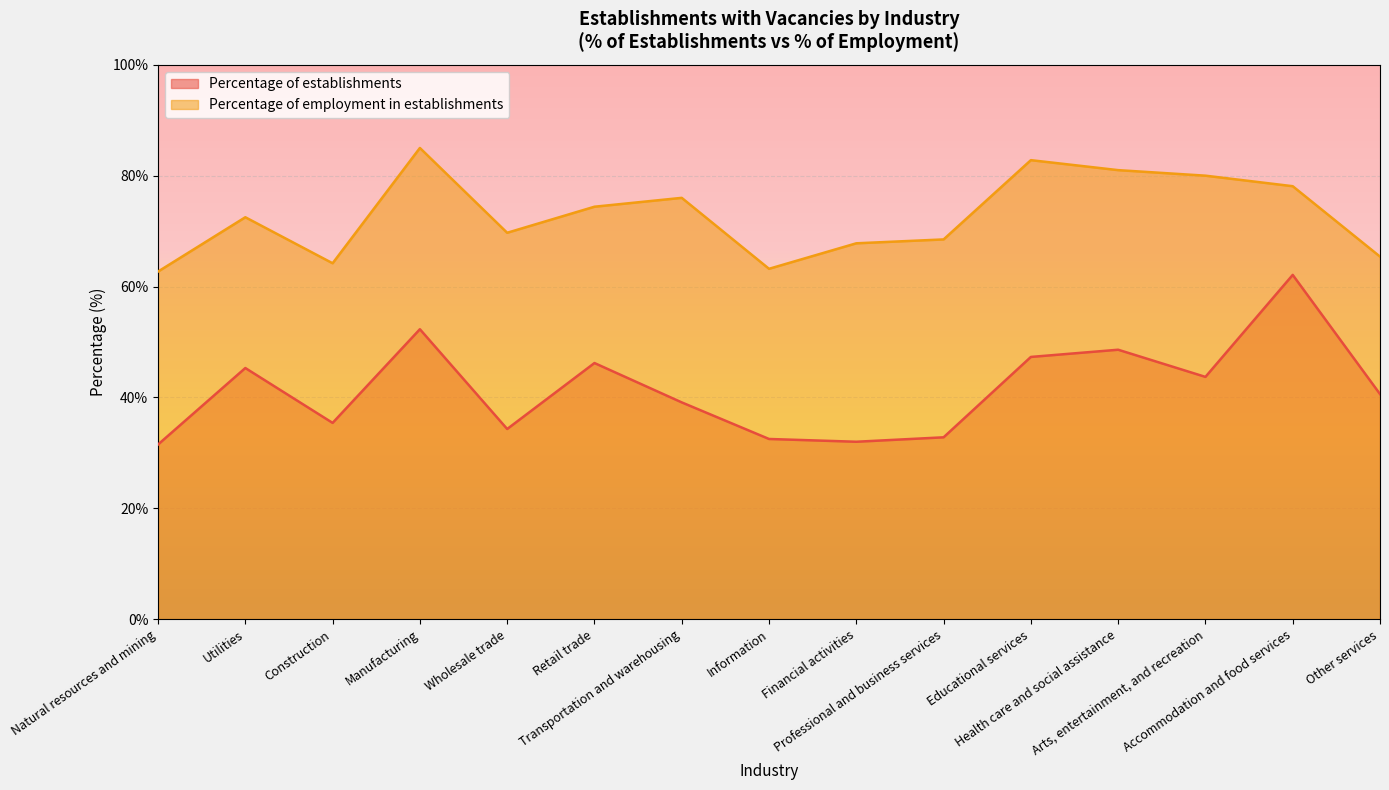

At Educational services, list the series in order from largest to smallest.

Percentage of employment in establishments, Percentage of establishments